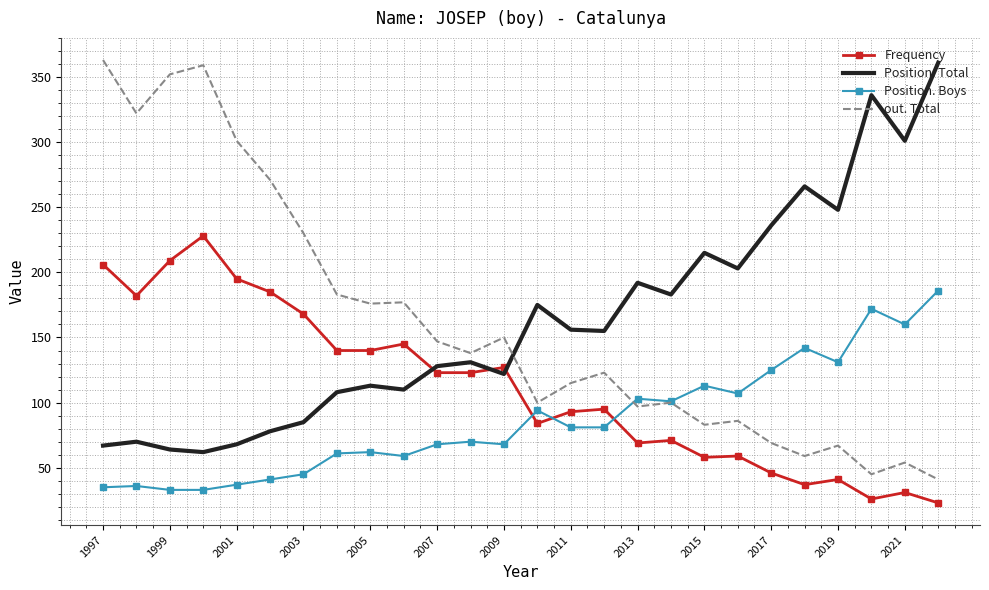

True or false: Position. Total and Position. Boys cross at least once.

False